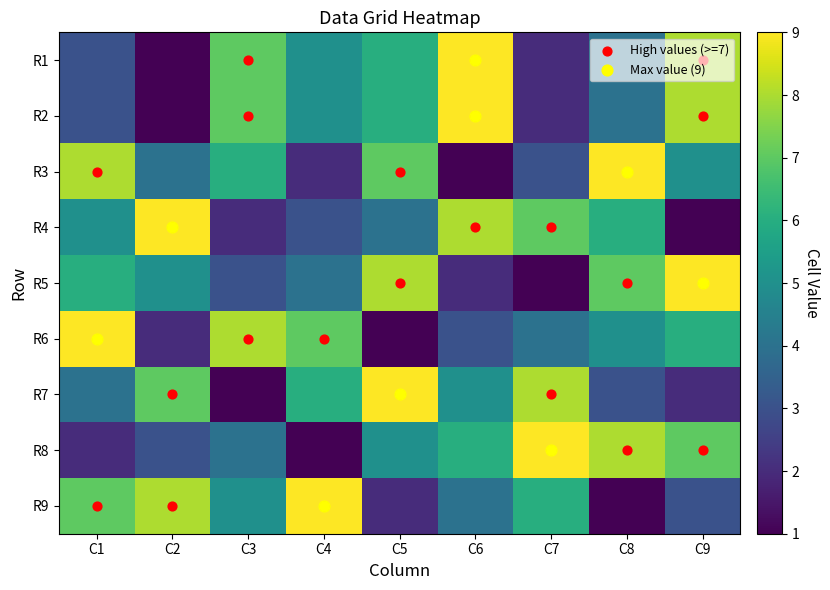

Between C4 and C5, which is larger?

C5